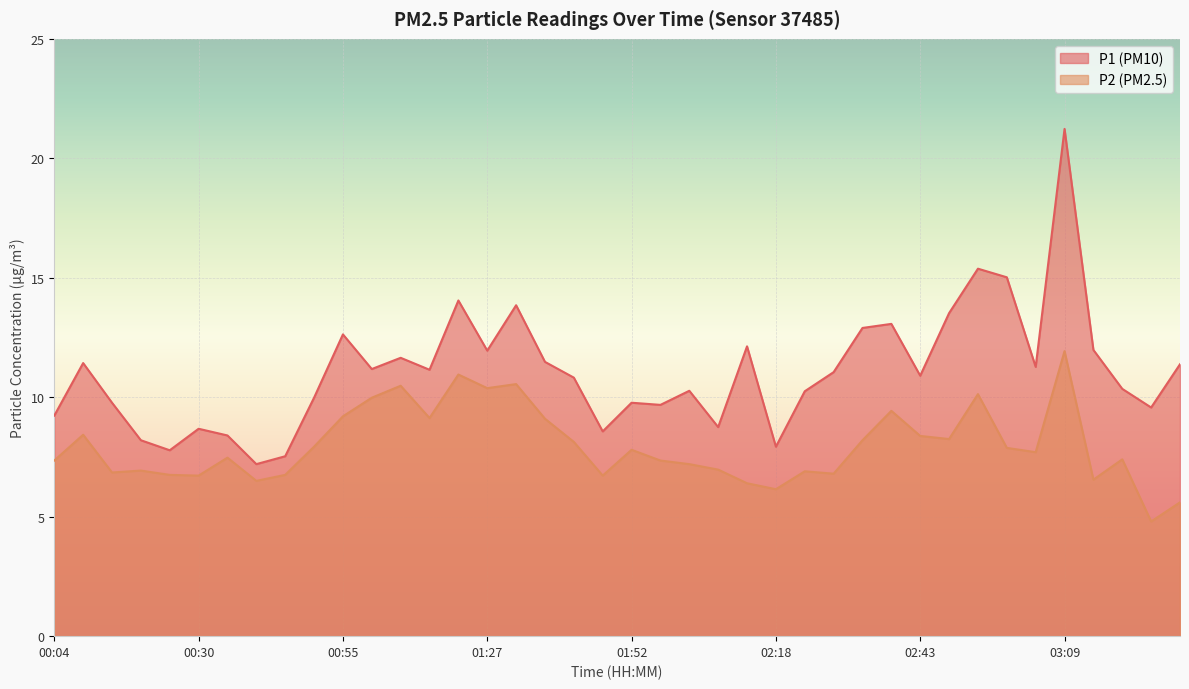

What is the label of the 9th point from the left?

00:45